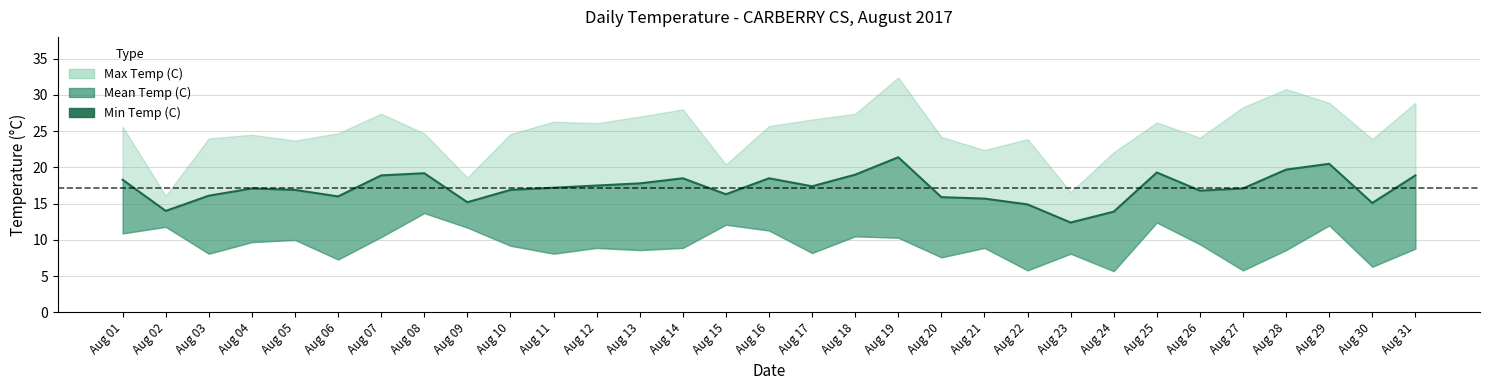

How many lines are shown in the chart?

1